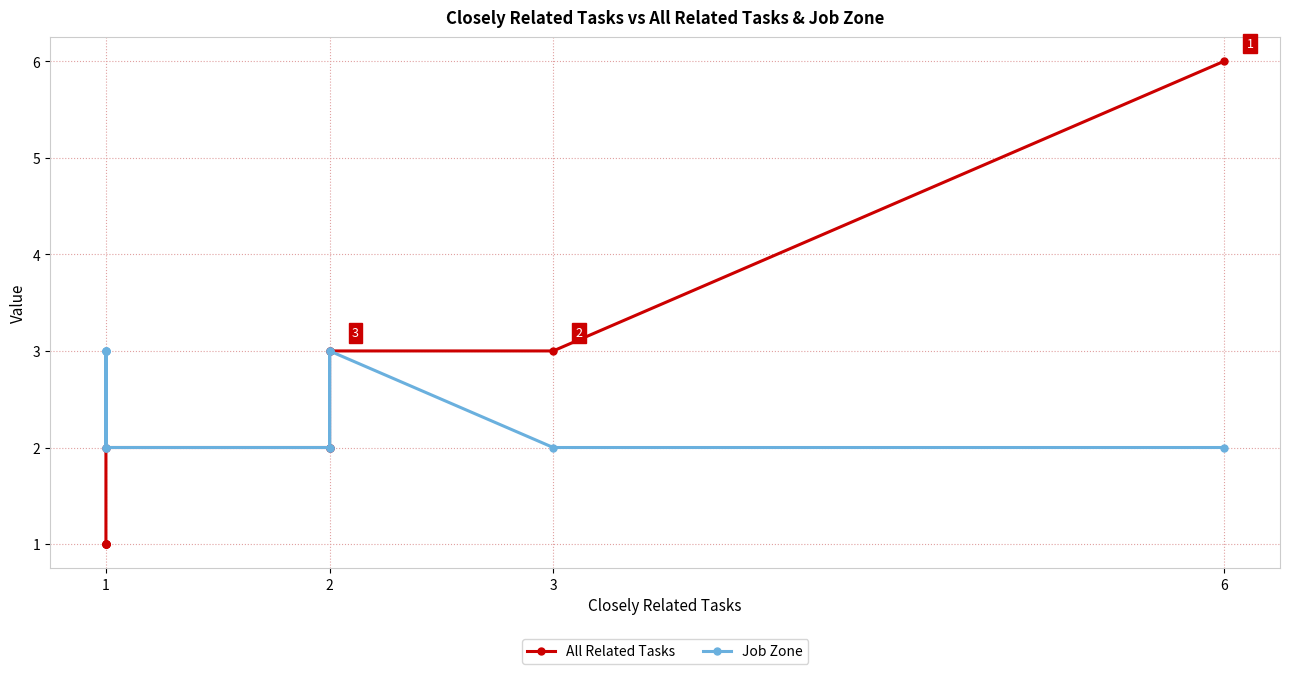

How many intersections are there between All Related Tasks and Job Zone?

1